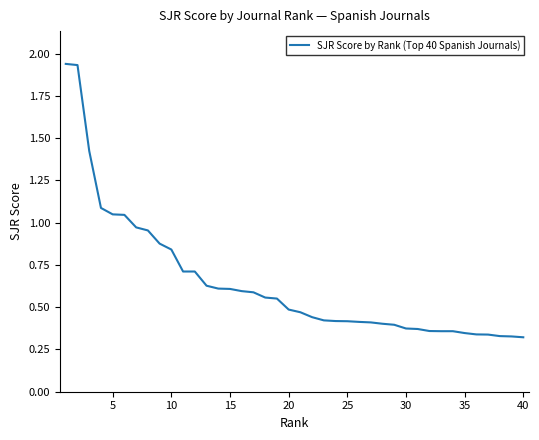

What is the difference between the maximum and minimum values?

1.6